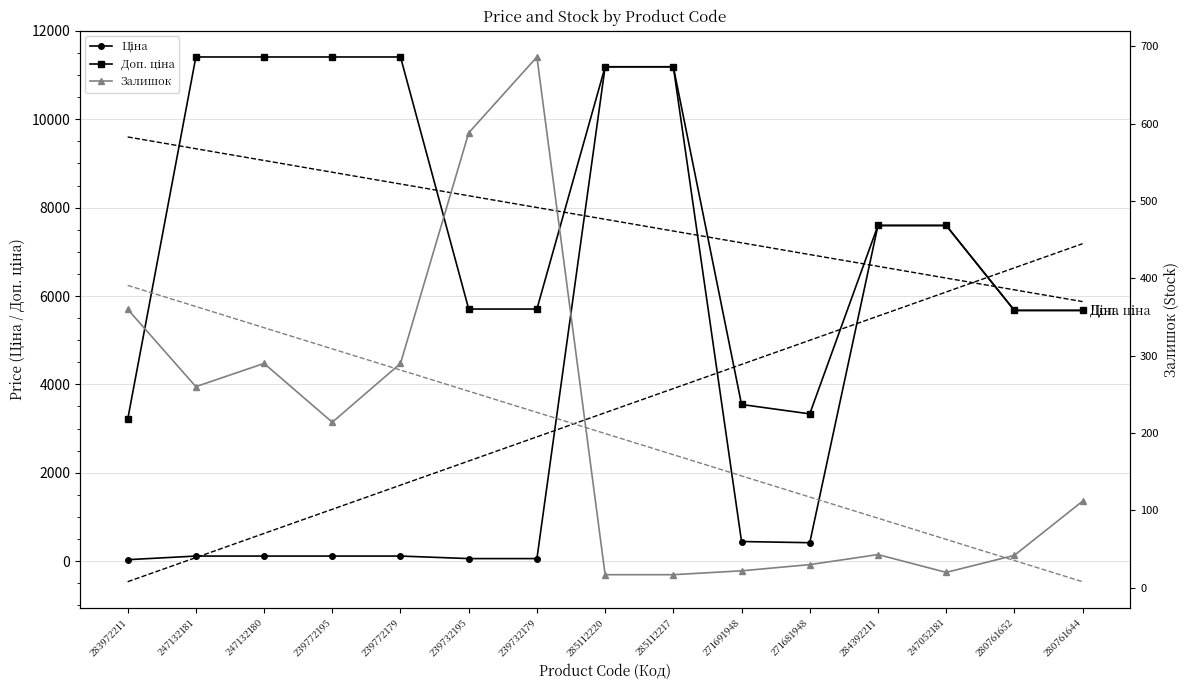

Which category has the highest value across all series?

247132181